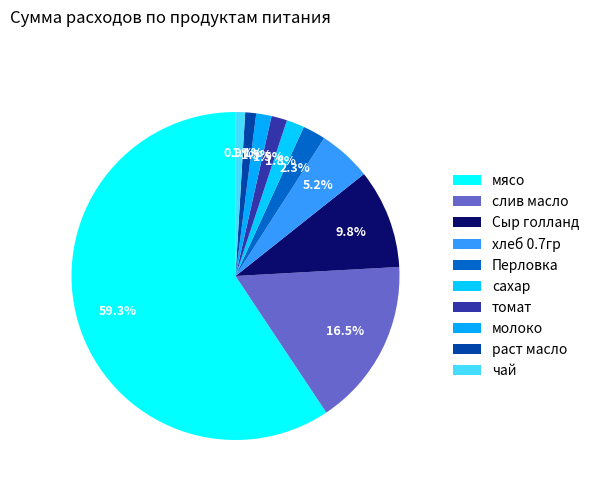

Between Перловка and хлеб 0.7гр, which is larger?

хлеб 0.7гр